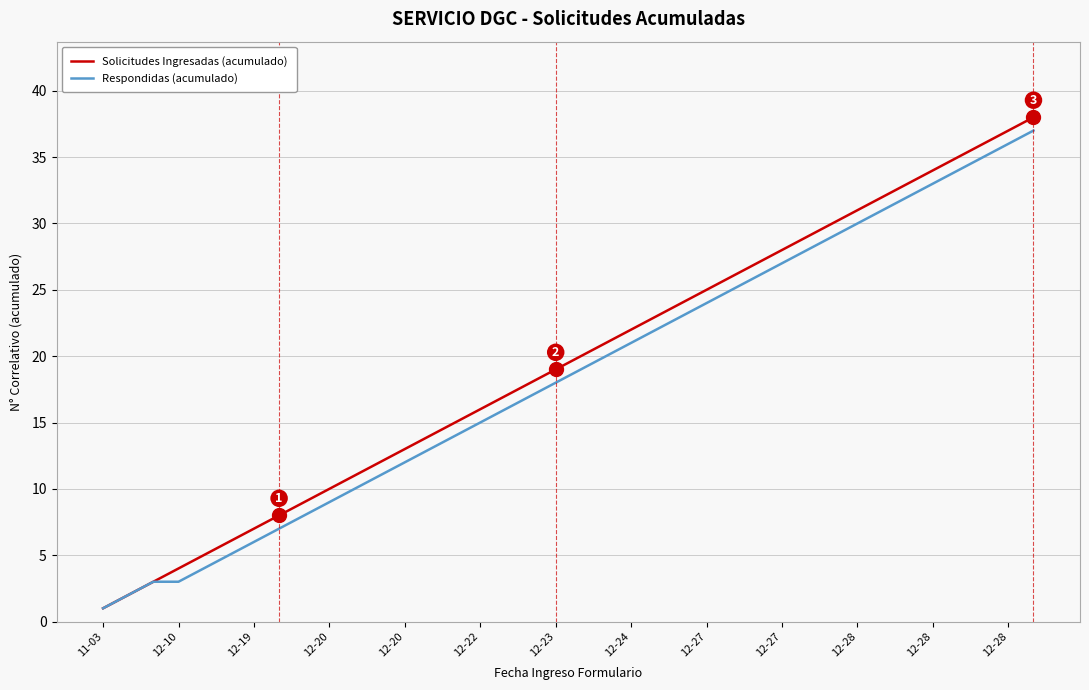

How many categories are shown in the chart?

38